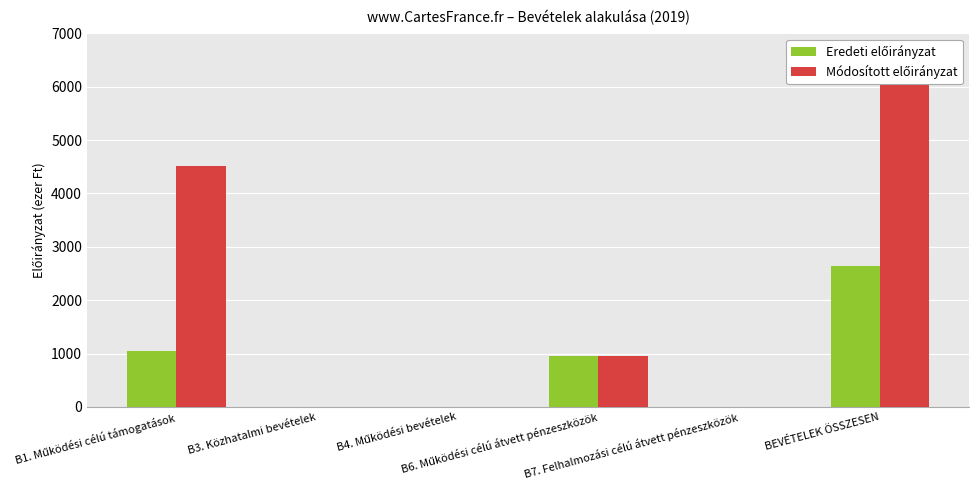

What is the average value of the Módosított előirányzat series?

1928